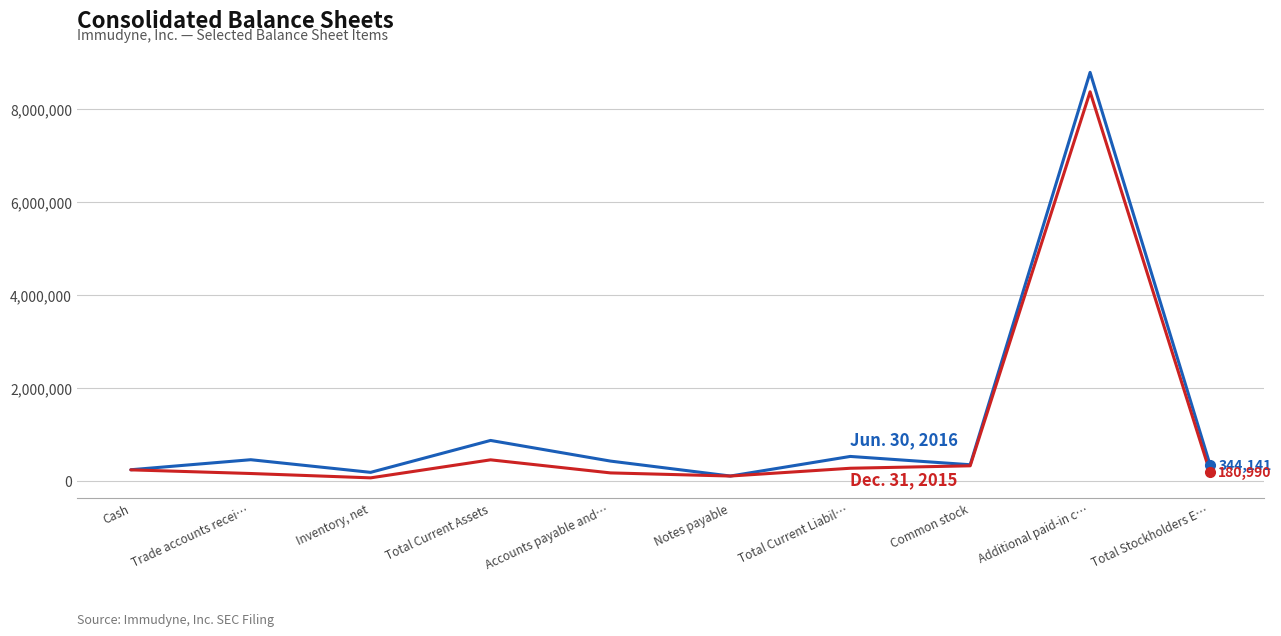

What is the spread (max minus min) of values at Common stock?

23000